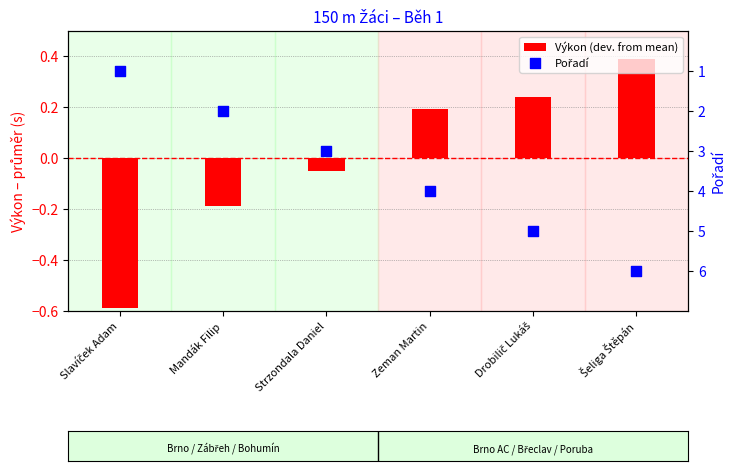

At how many categories does at least one series exceed 4?

2